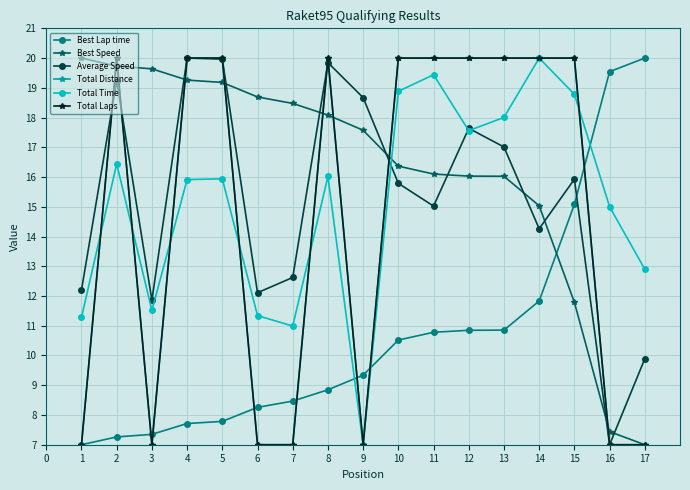

Is this an area chart (filled region under the line)?

No